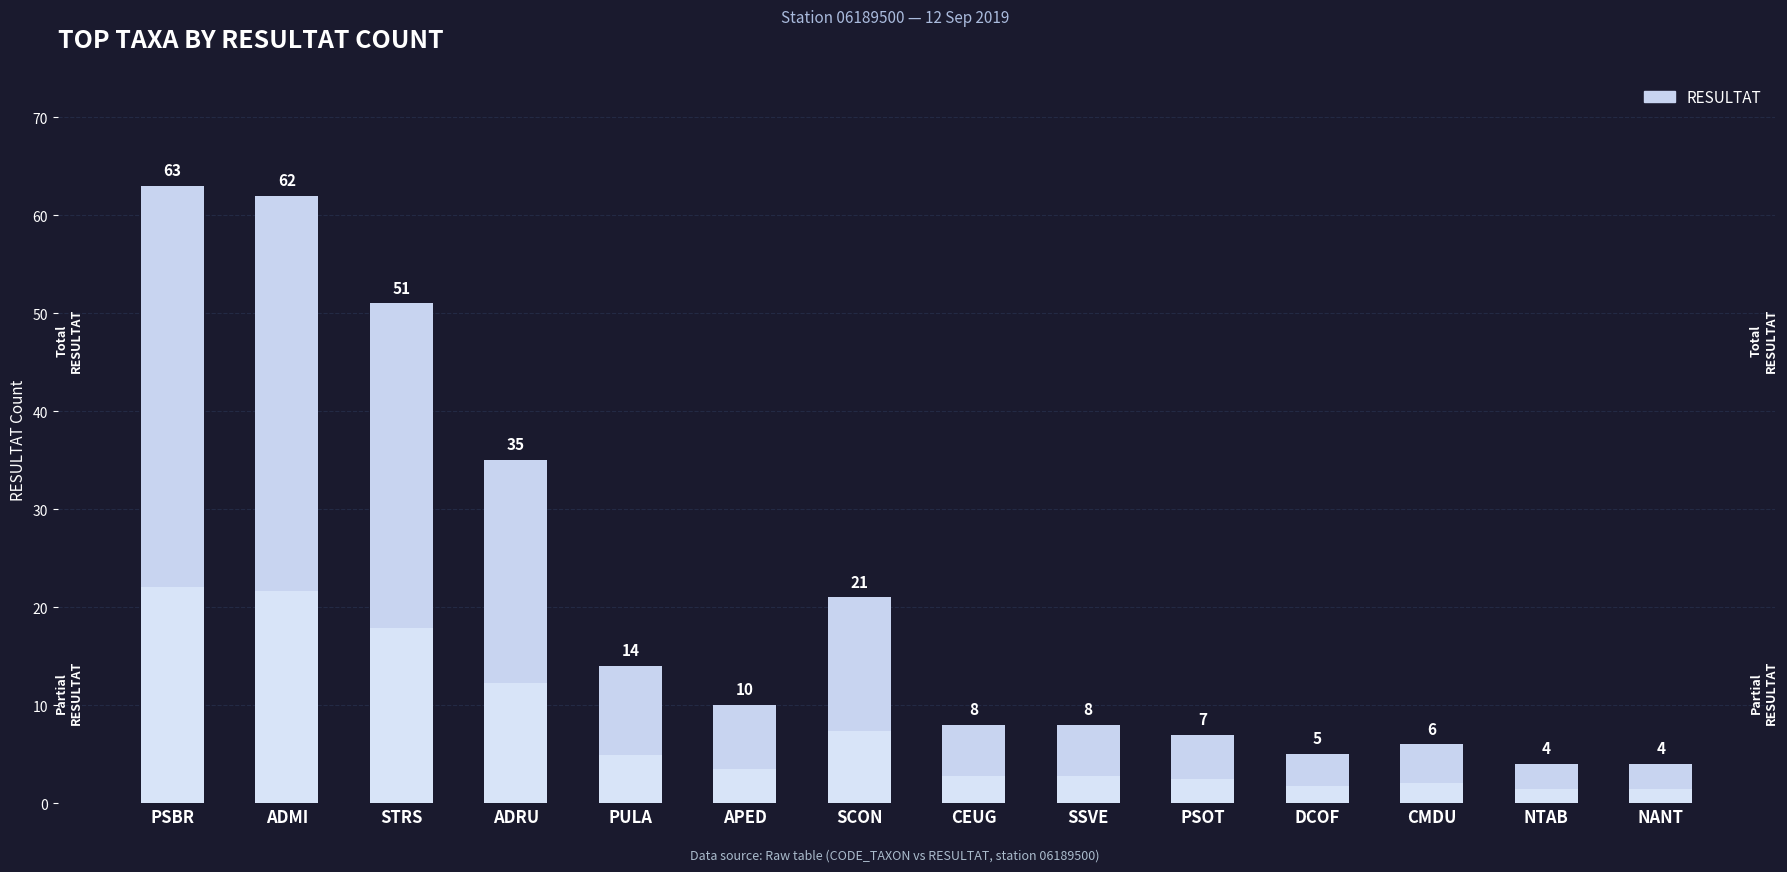

Does the chart contain any negative values?

No